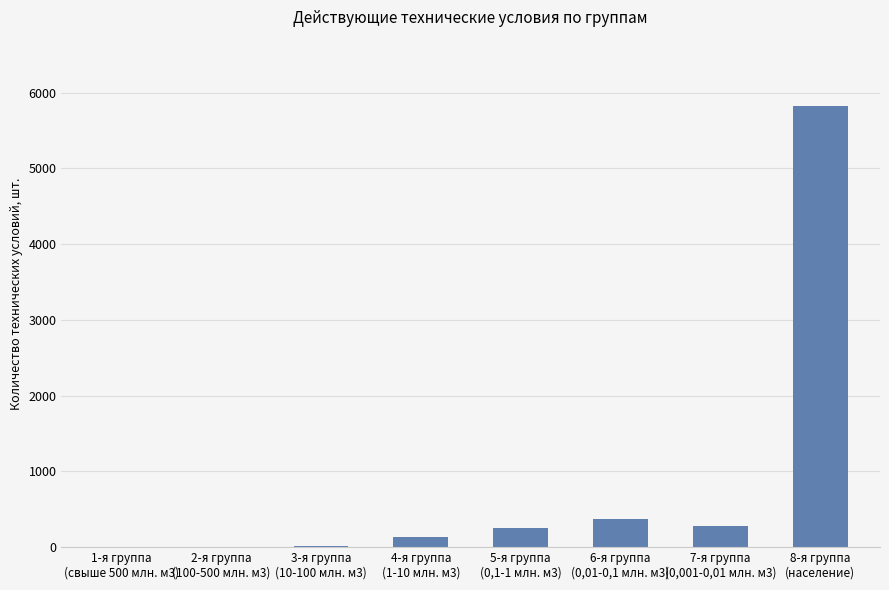

What is the greatest value displayed?

5825